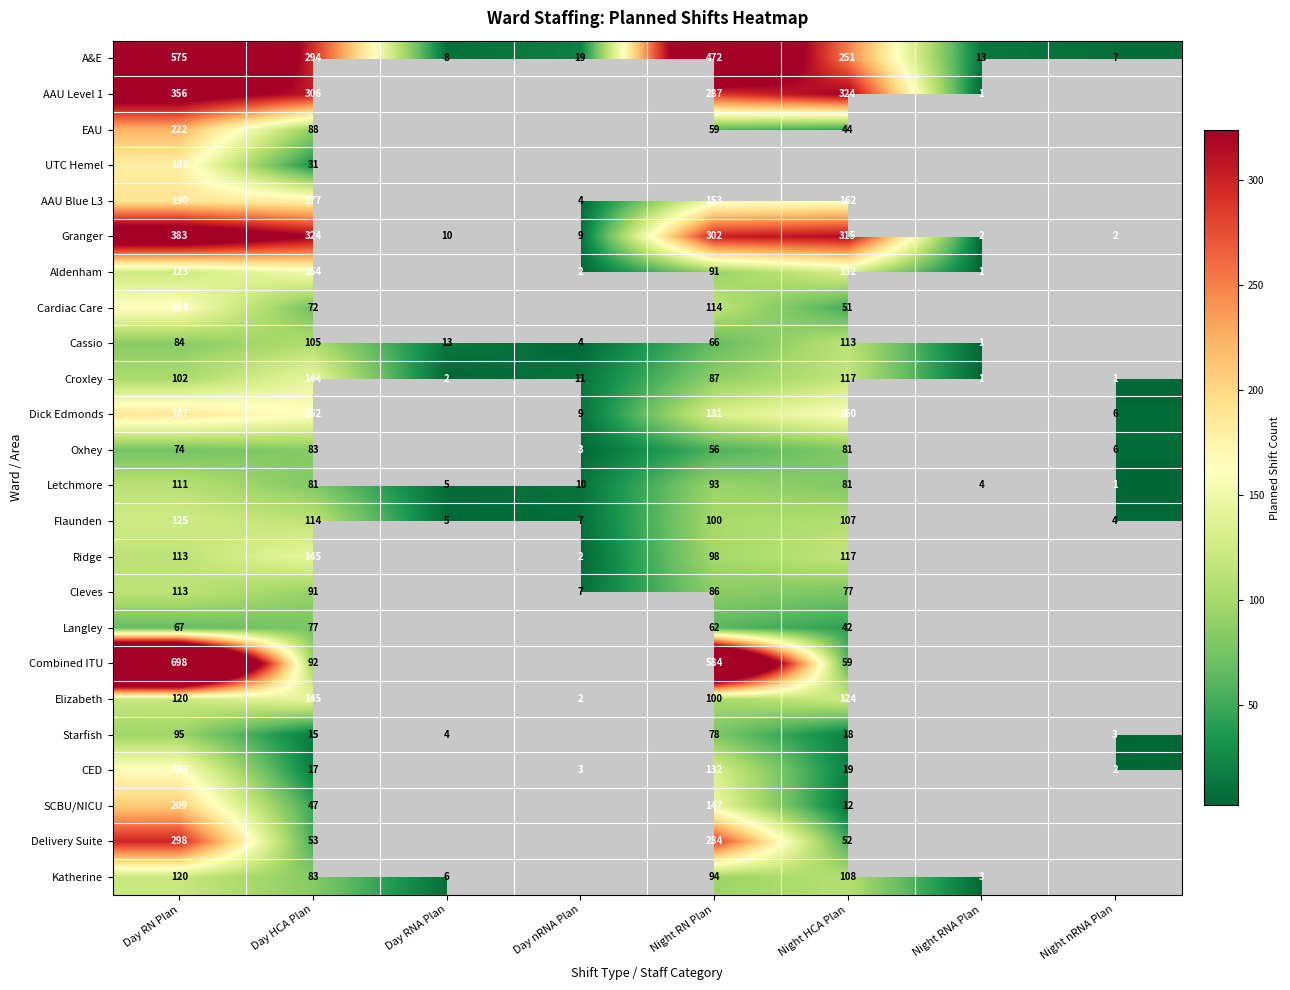

At which category is the sum across all series the highest?

Day RN Plan